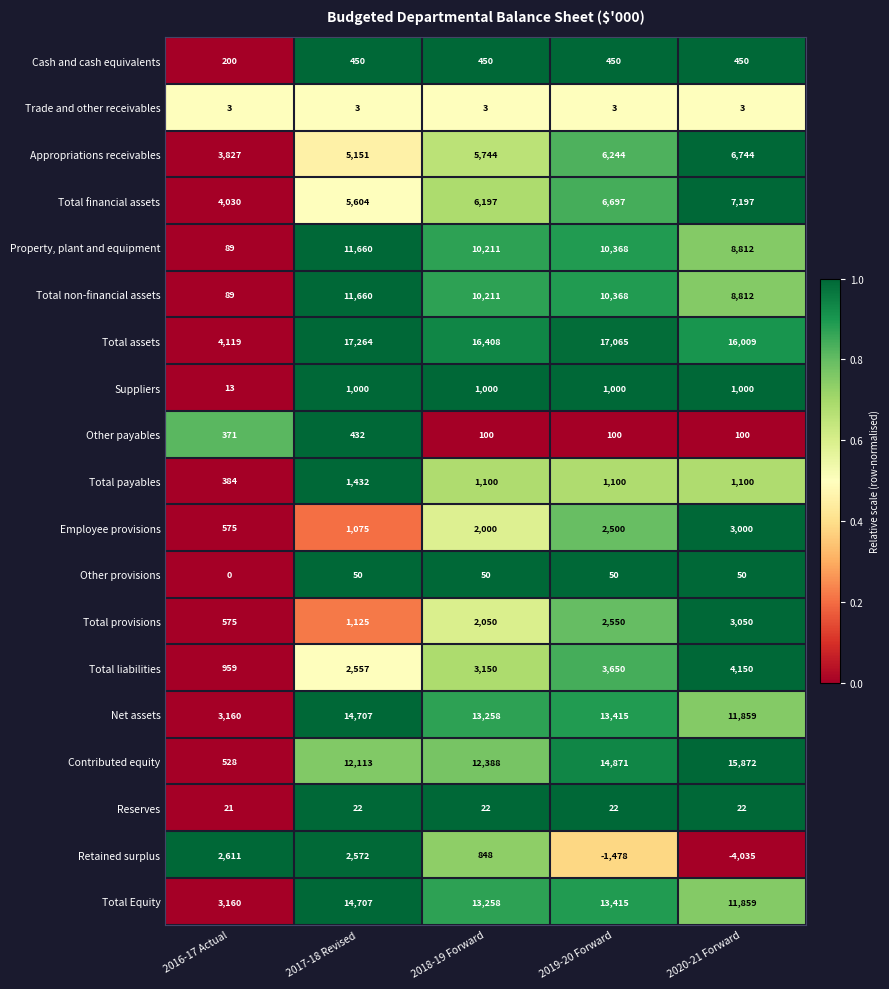

What is the difference between the maximum and minimum values in the Appropriations receivables series?

2917